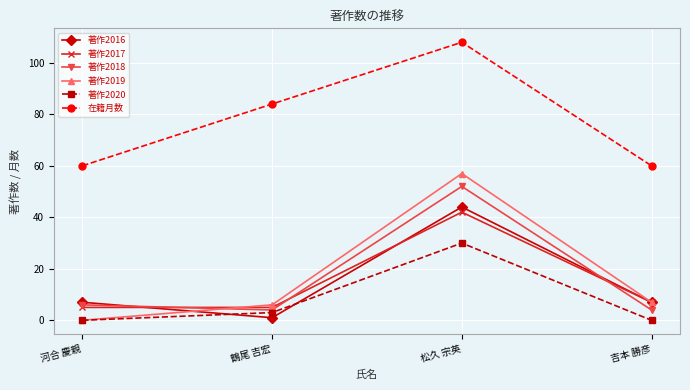

What is the spread (max minus min) of values at 河合 慶親?

60